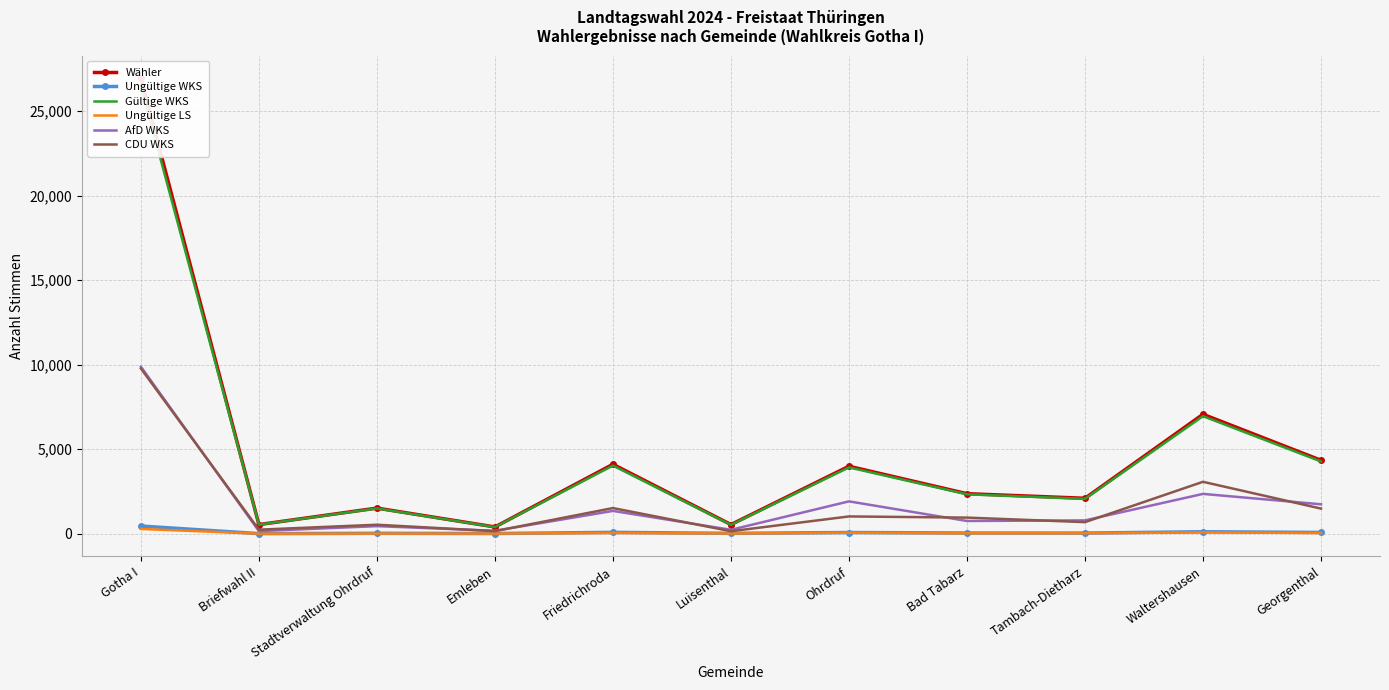

What are all the series names shown in the legend?

Wähler, Ungültige WKS, Gültige WKS, Ungültige LS, AfD WKS, CDU WKS